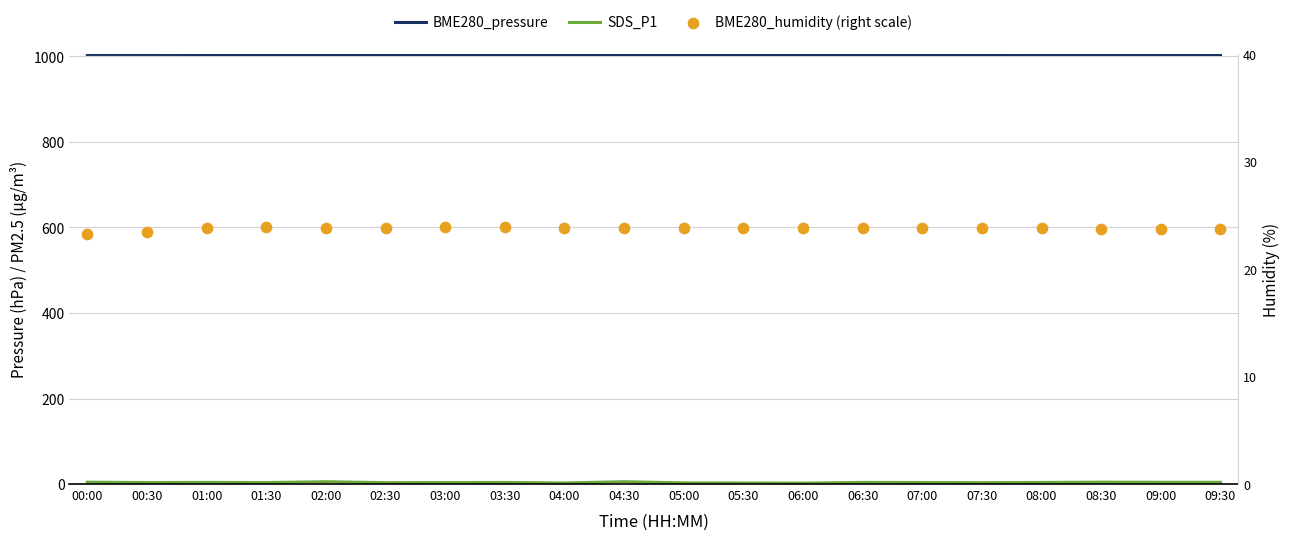

Is the value of BME280_pressure at 06:00 greater than the value of BME280_humidity at 00:00?

Yes